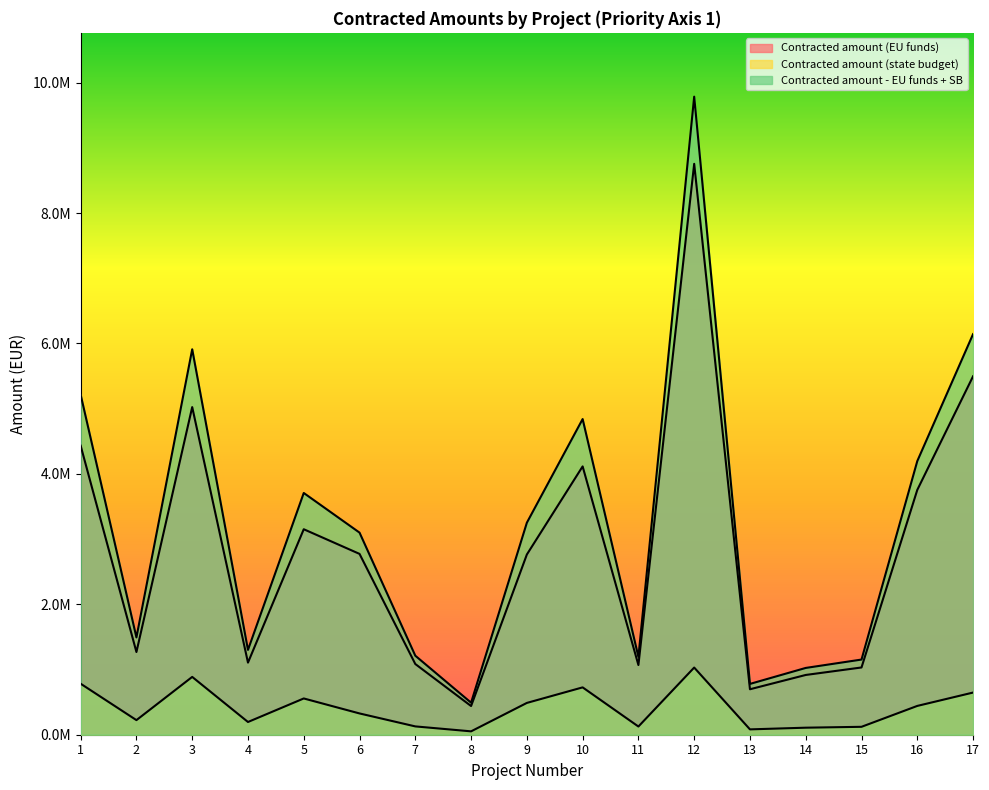

True or false: Contracted amount (state budget) and Contracted amount (EU funds) cross at least once.

False